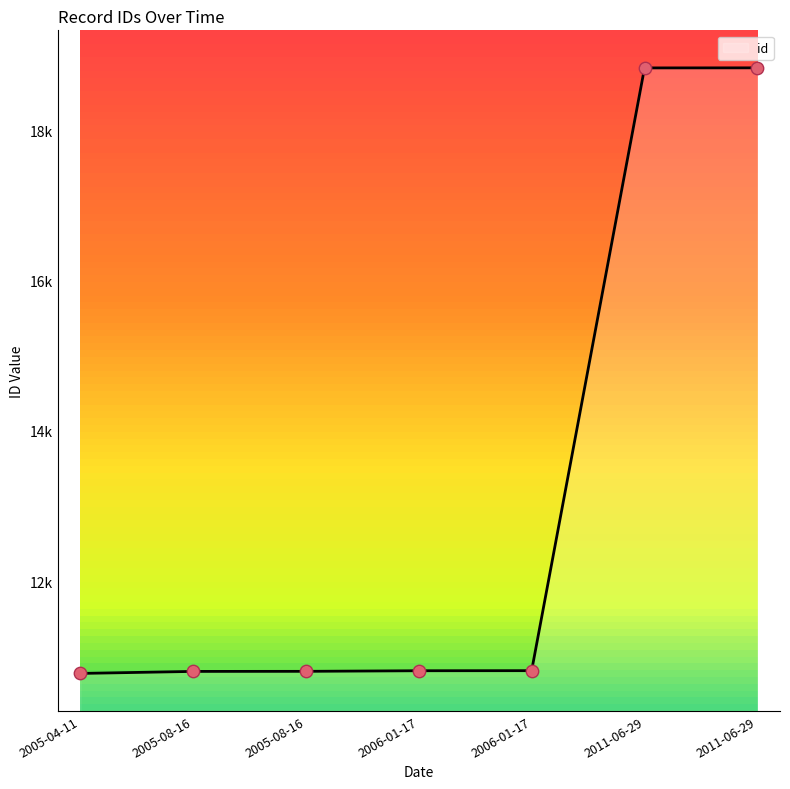

Approximately how many times larger is the value at 2005-08-16 compared to 2005-04-11?

1.0